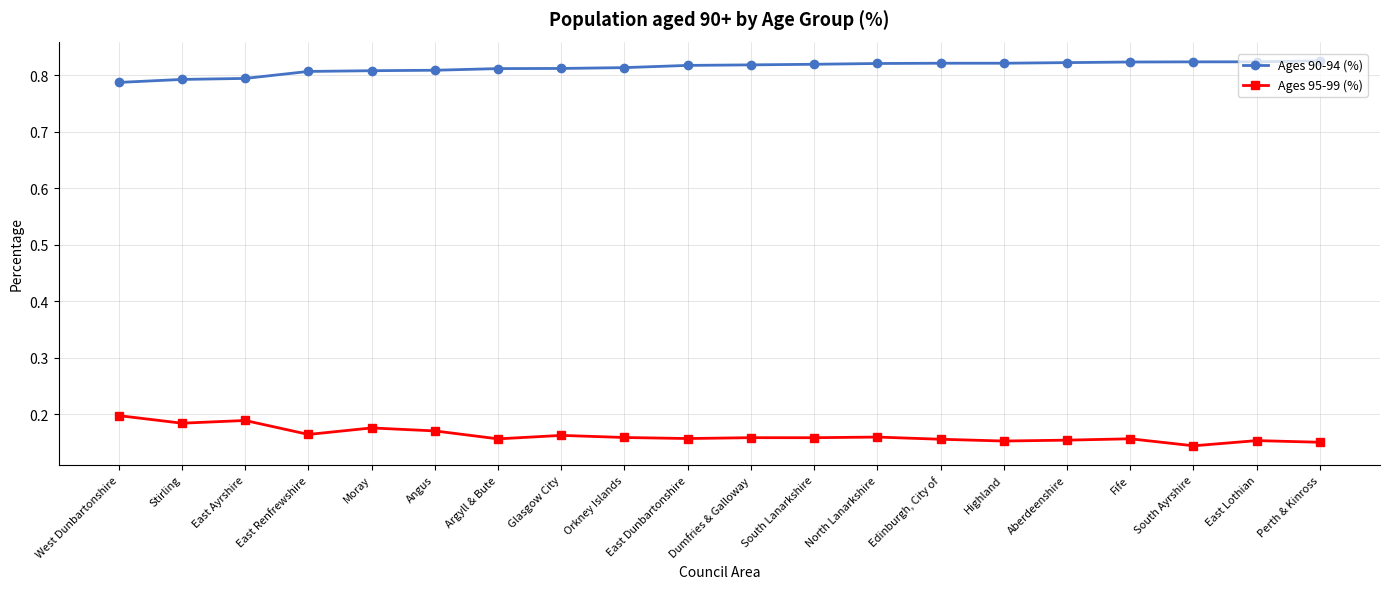

List the series in order of their peak value, lowest first.

Ages 95-99 (%), Ages 90-94 (%)